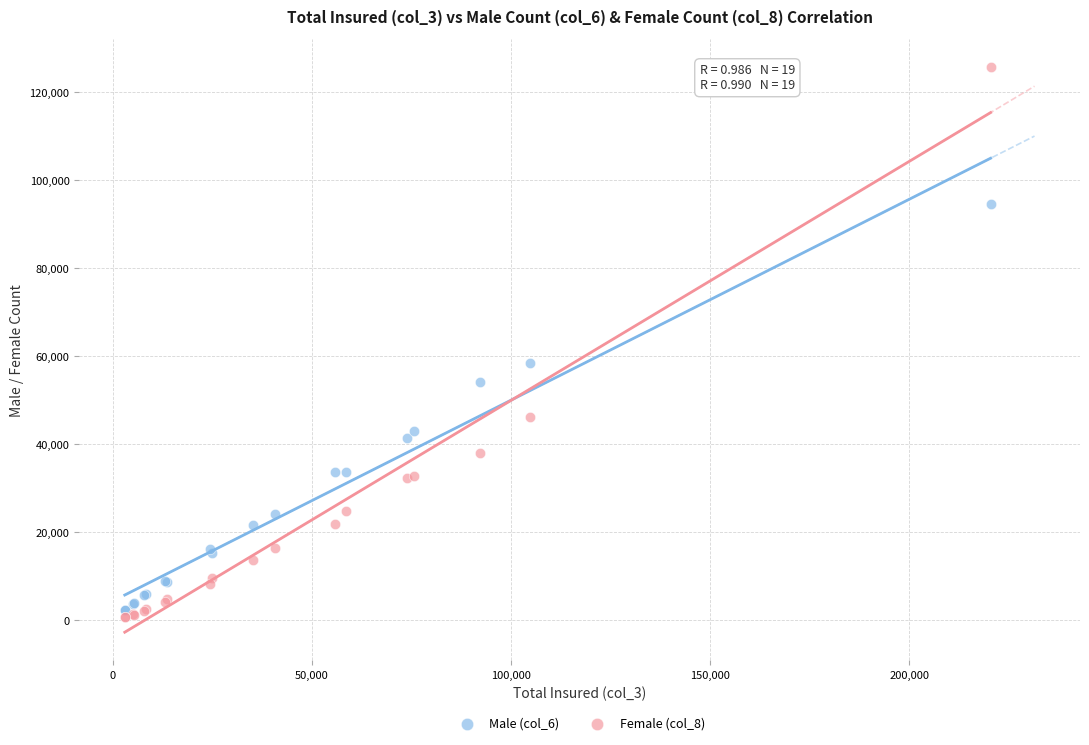

Which series reaches the maximum Y coordinate?

Female (col_8)